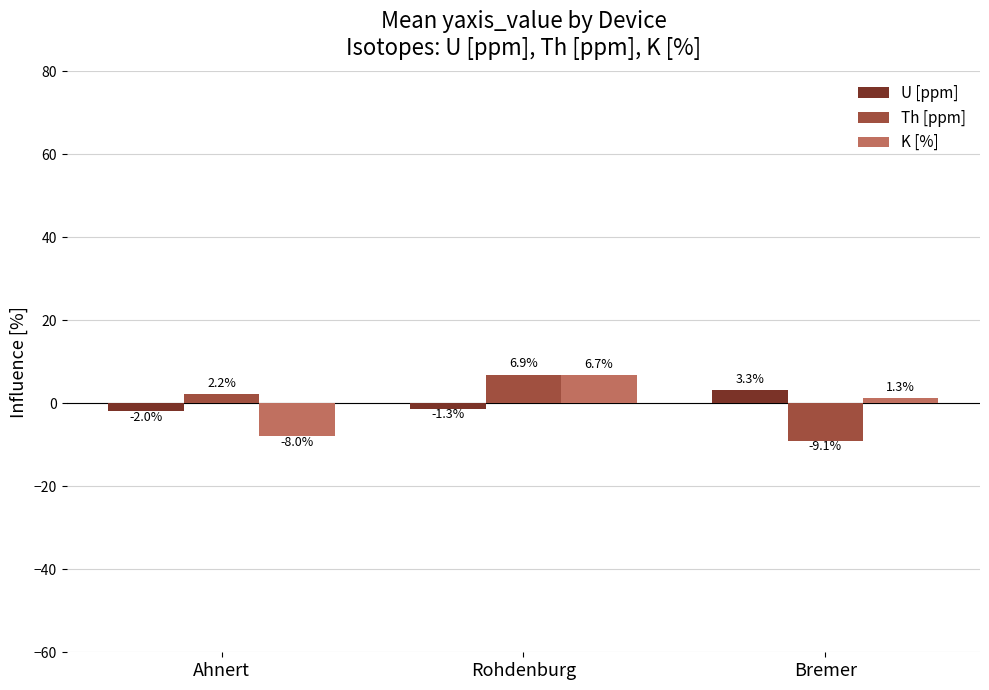

What is the label of the 2nd bar from the left?

Rohdenburg